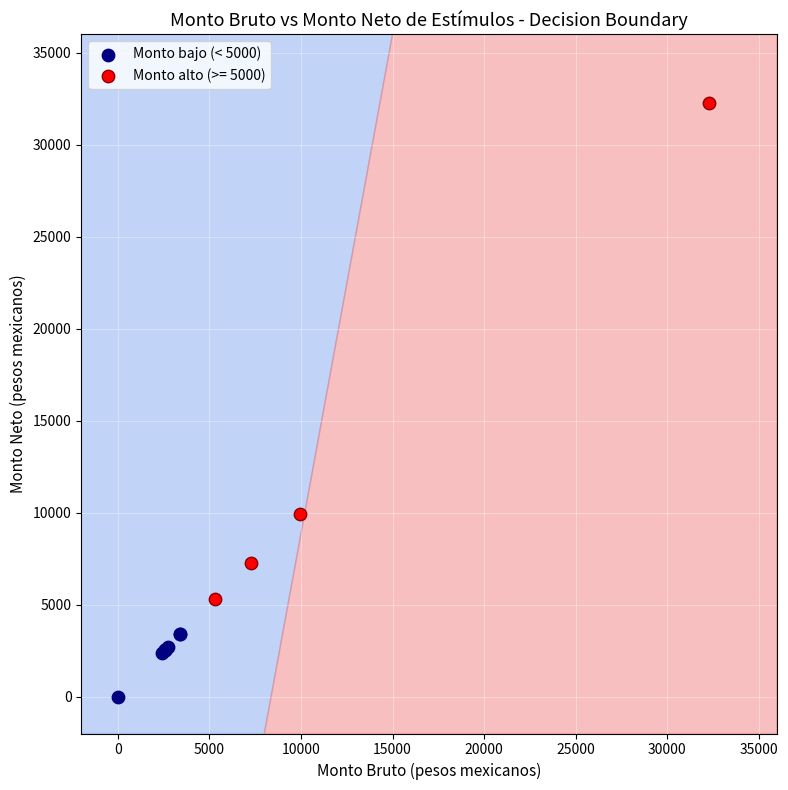

Which series has the largest Y range (max minus min)?

Monto alto (>= 5000)